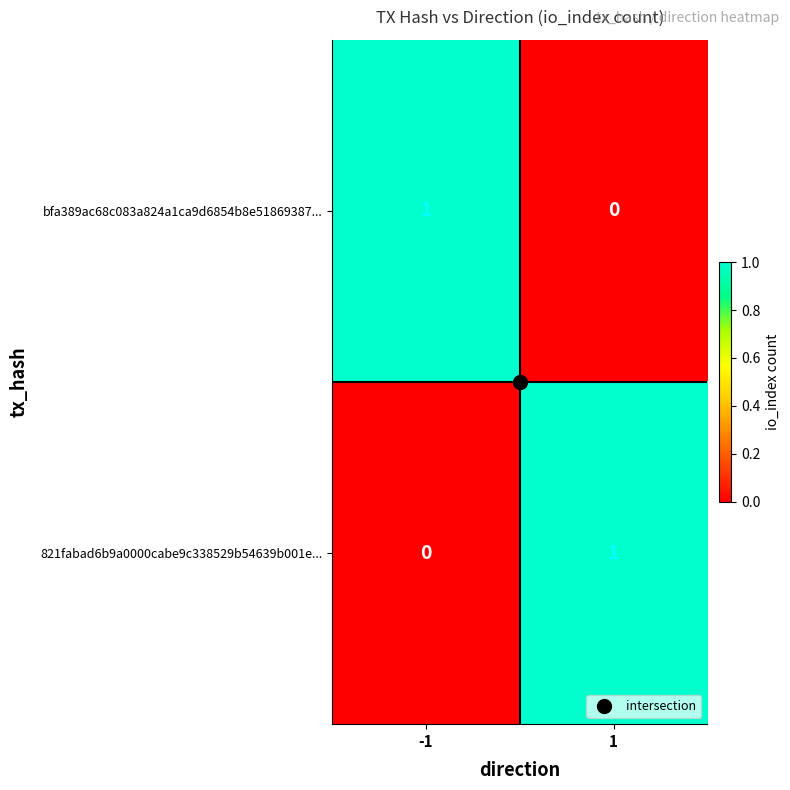

Rank the series at -1 from lowest to highest value.

821fabad6b9a0000cabe9c338529b54639b001e..., bfa389ac68c083a824a1ca9d6854b8e51869387...